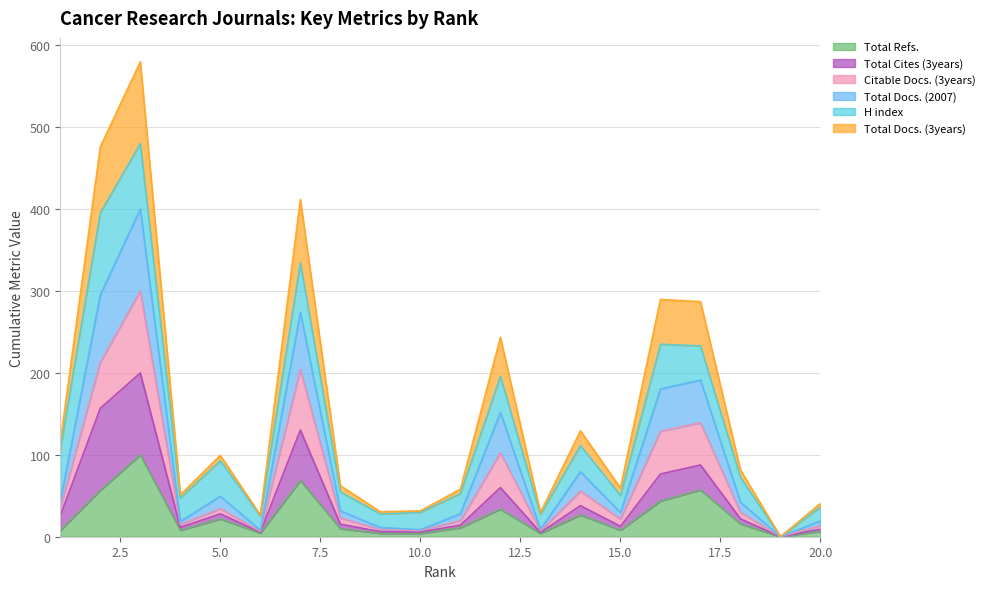

Does the chart display data point markers on the line(s)?

No